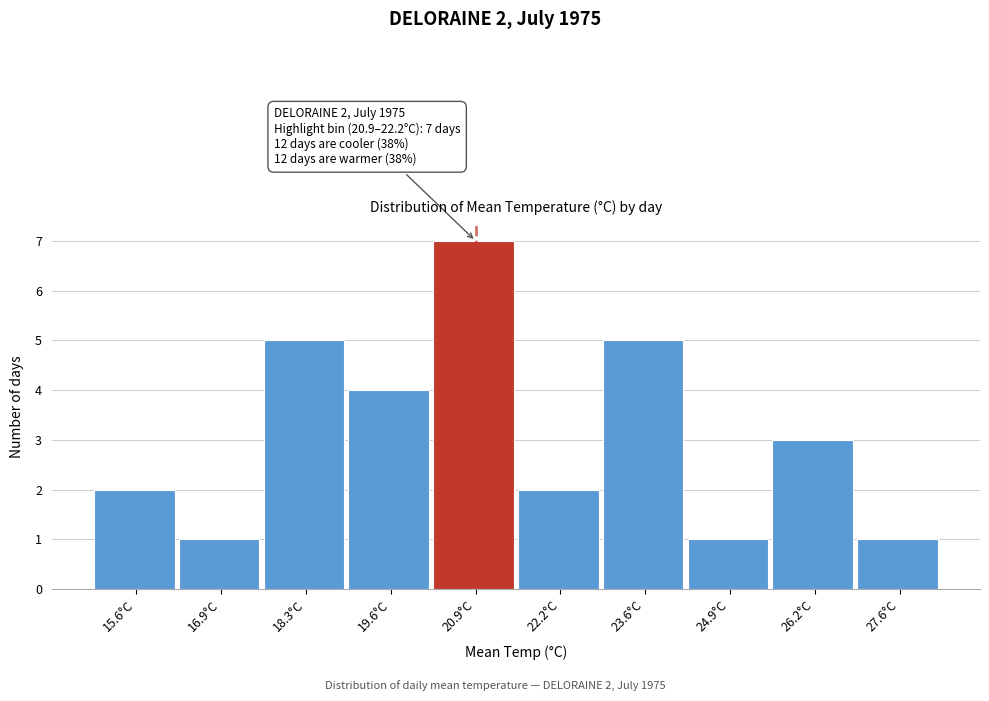

Reading left to right, list all the values displayed in this chart.

2	1	5	4	7	2	5	1	3	1